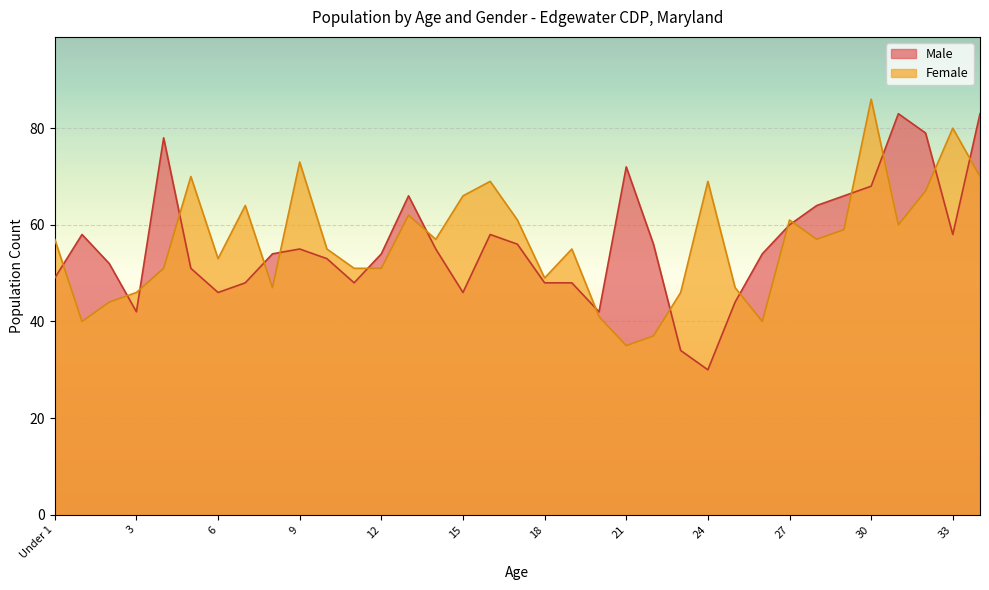

The value of Female at 18 is 49. True or false?

True